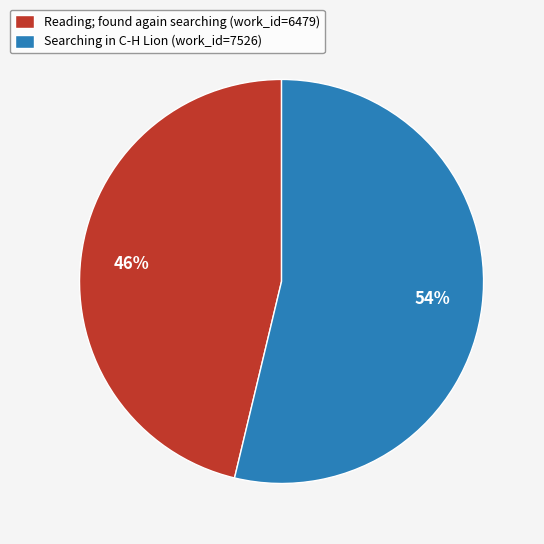

What is the majority slice?

Searching in C-H Lion